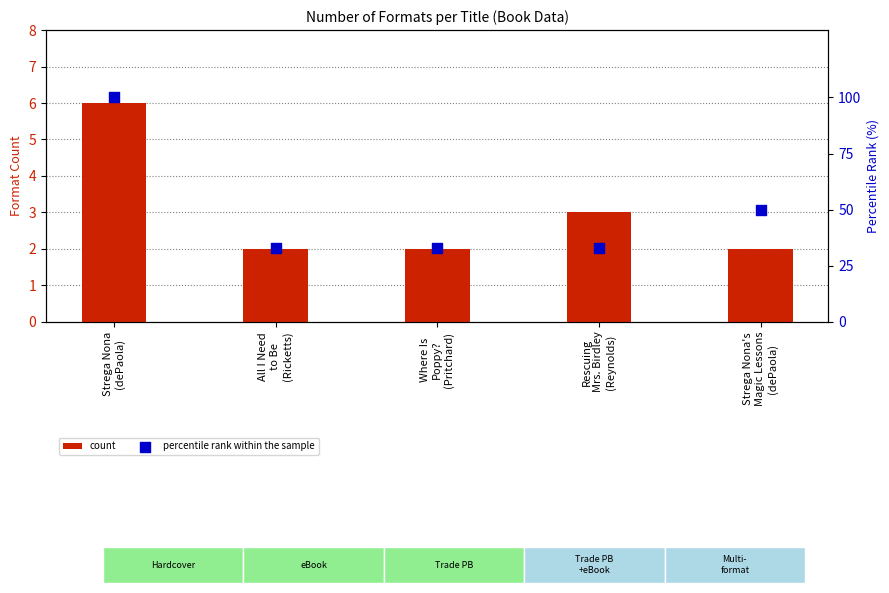

Which series has the largest total across all categories?

percentile rank within the sample